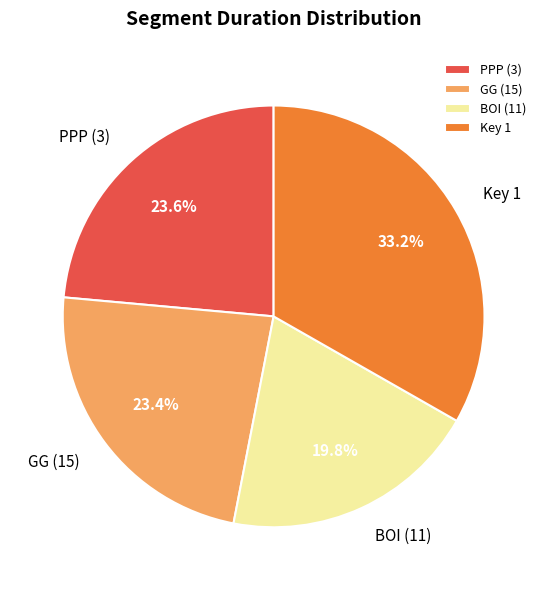

To the nearest percent, what portion does PPP (3) represent?

24%